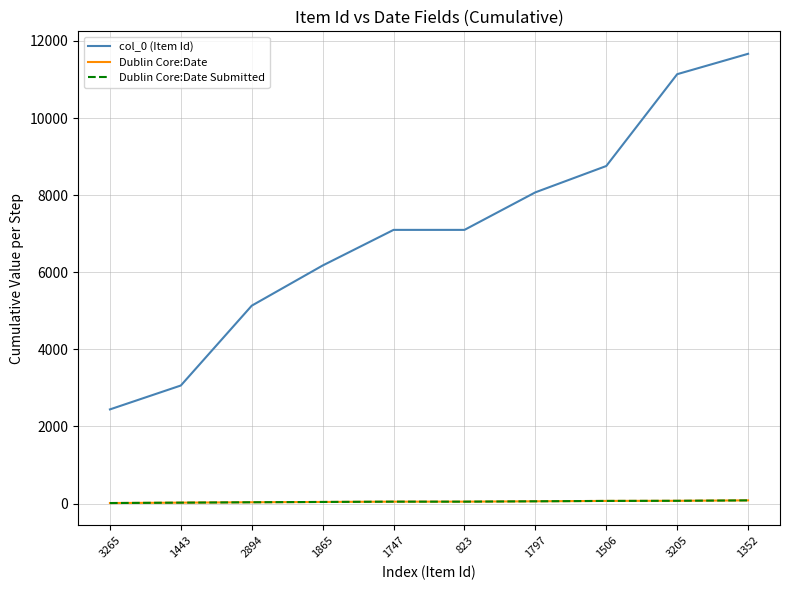

Is this an area chart (filled region under the line)?

No